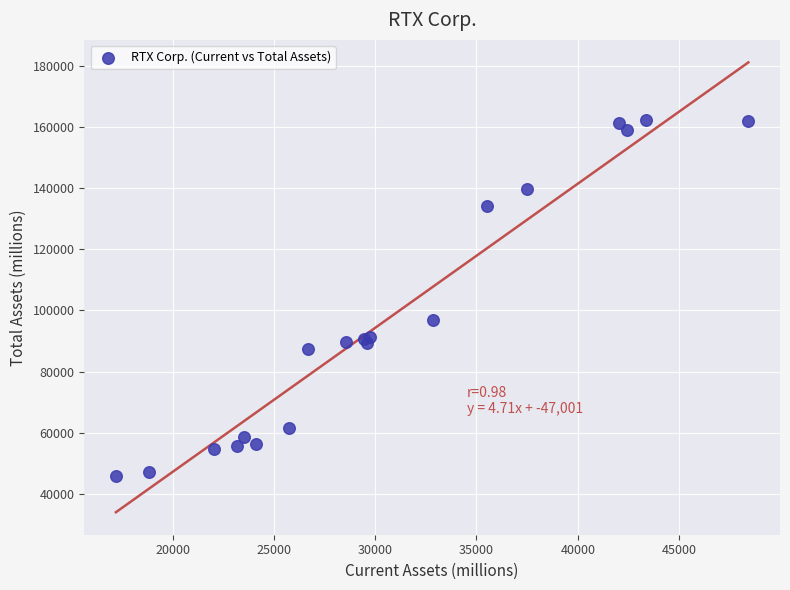

What Y value in the scatter plot is closest to 104039?

96920